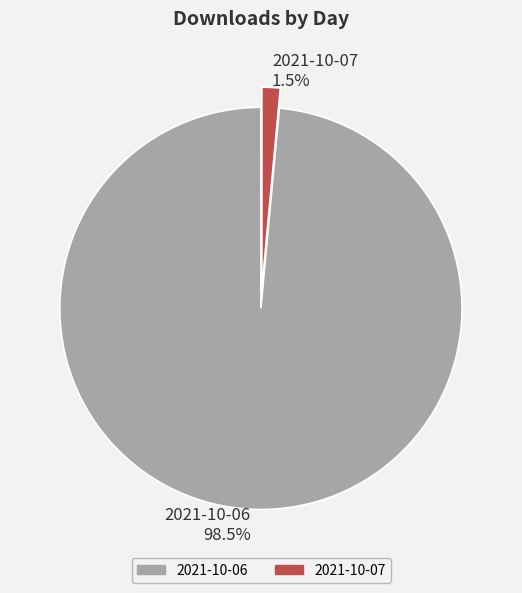

Is the sum of 2021-10-07 and 2021-10-06 greater than half?

Yes